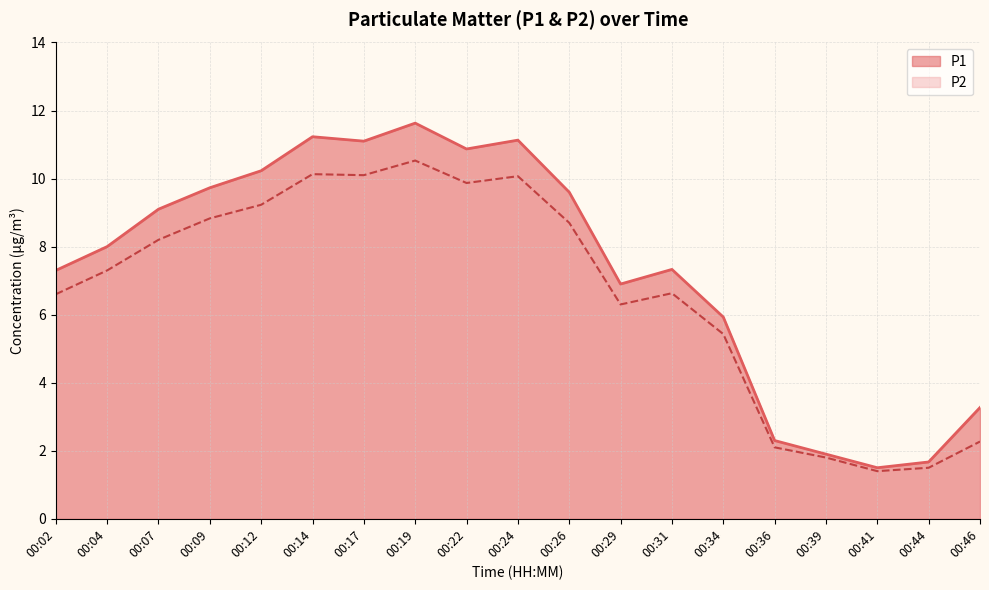

Which series changed the most between 00:04 and 00:34?

P1